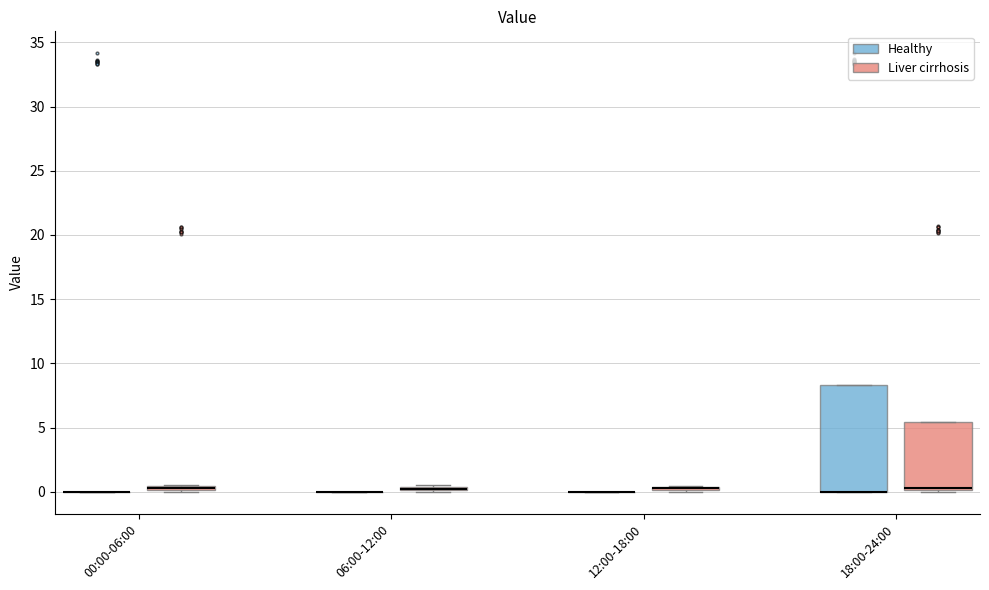

Where is the upper edge of the box for 12:00-18:00 (Liver cirrhosis) on the y-axis? The values are not printed on the chart, so give them approximately, as read against the axis.

0.5